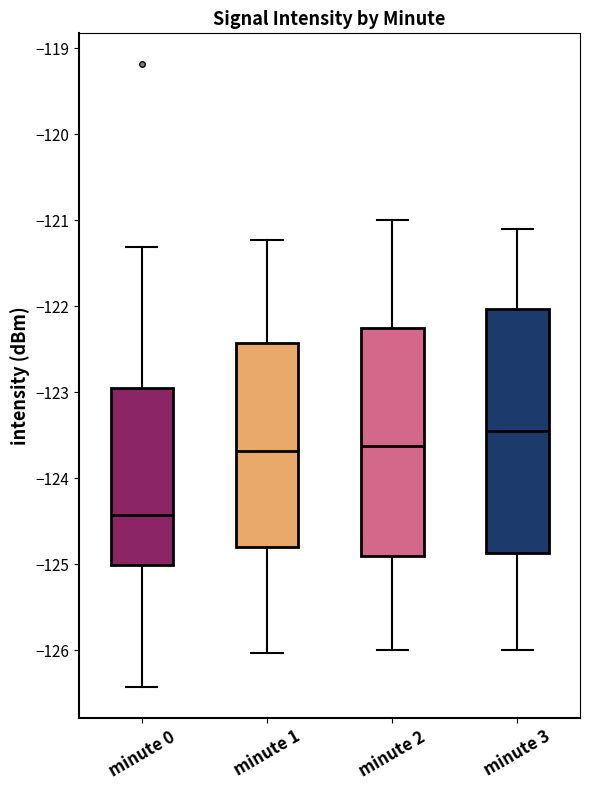

Comparing the boxes themselves (not the whiskers), which one is the tallest?

minute 3